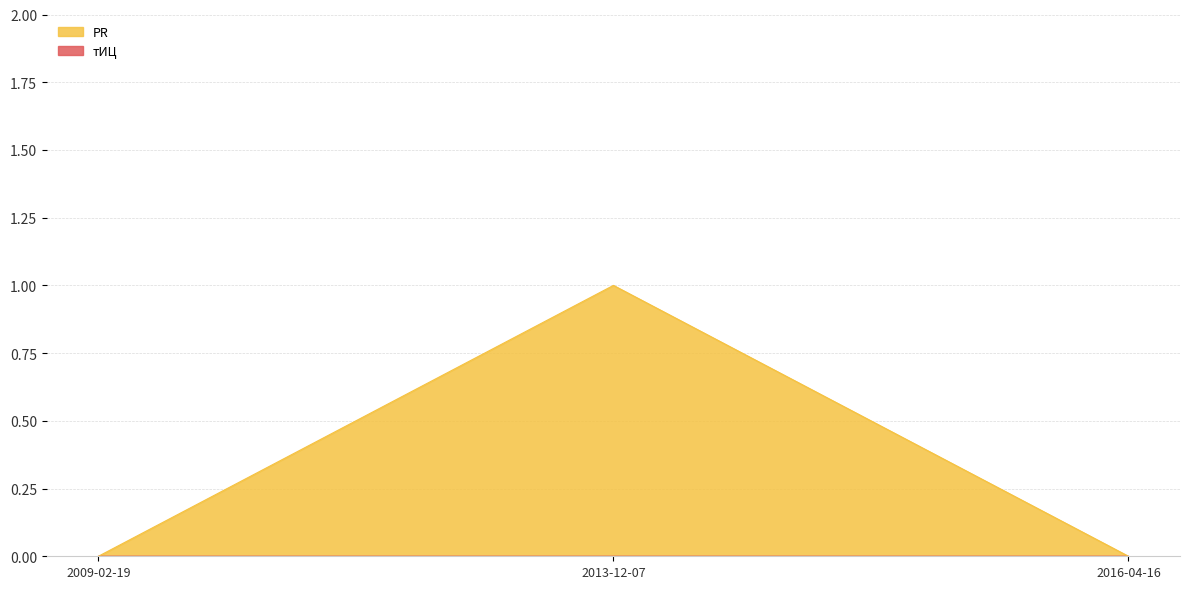

What is the change in value from 2009-02-19 to 2013-12-07?

+1